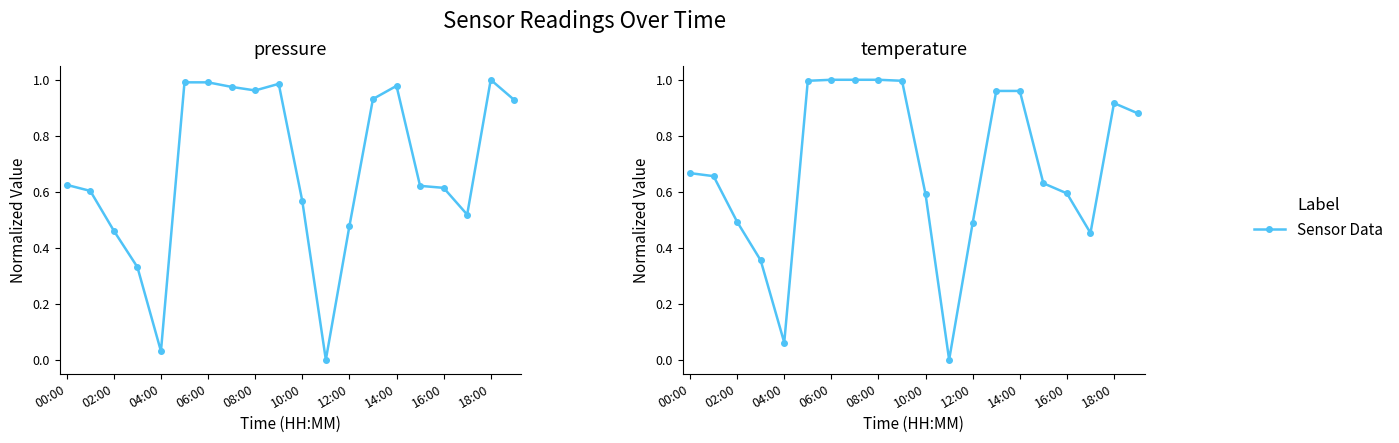

What is the difference between the maximum and second lowest values in the temperature series?

0.9